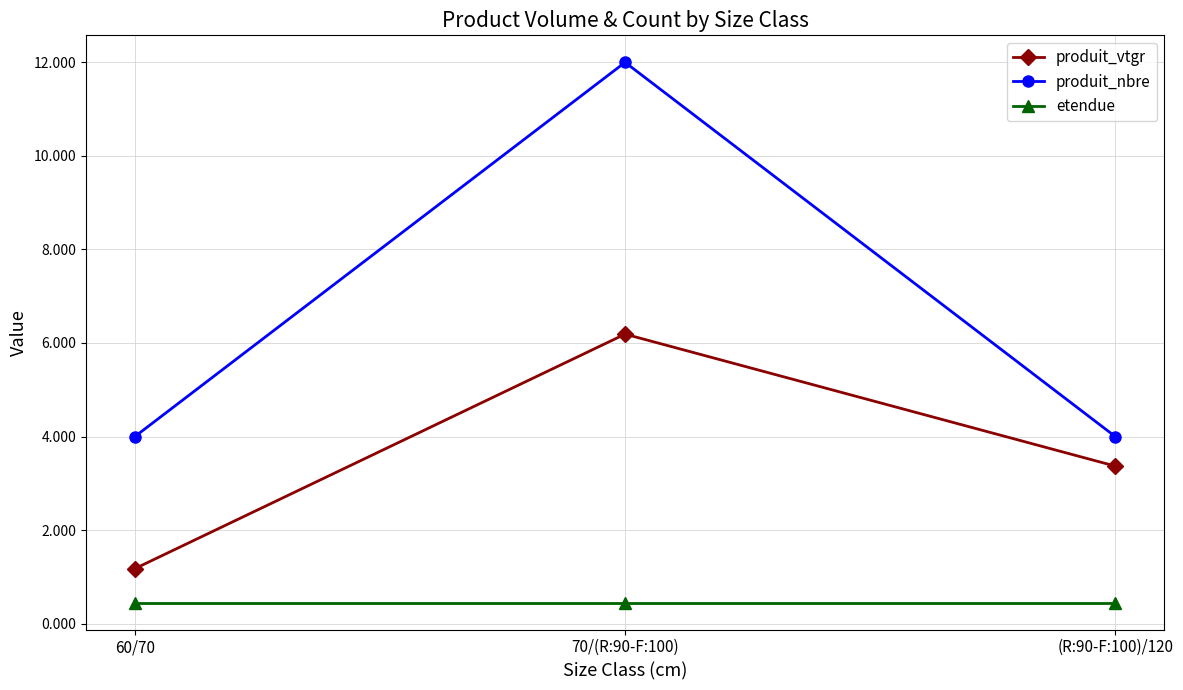

What is the minimum value for produit_vtgr?

1.2